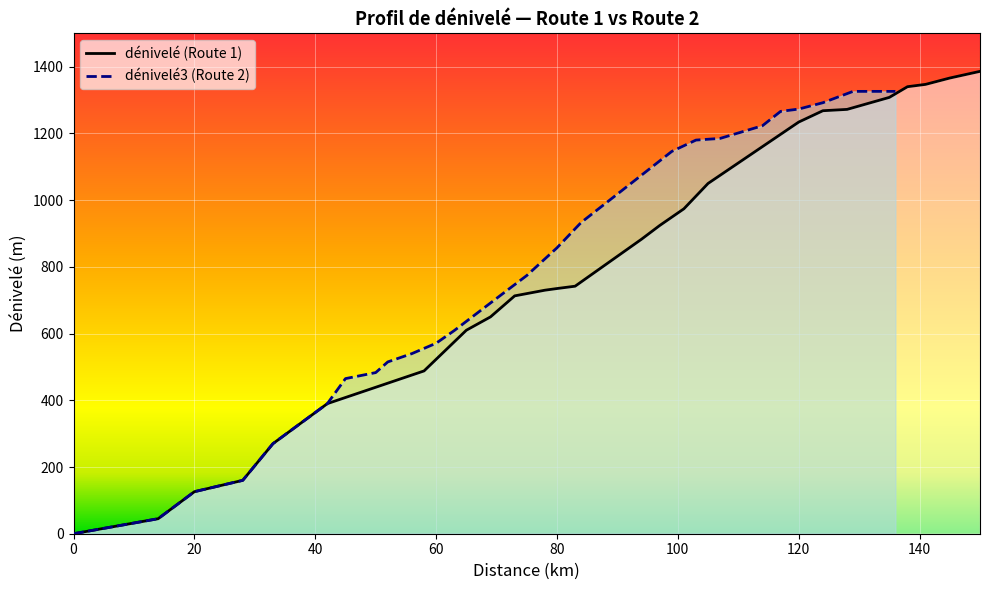

Reading right to left, list all the values displayed in this chart.

dénivelé: 1386	1366	1347	1340	1308	1272	1268	1234	1050	974	924	883	742	735	730	713	650	610	488	390	270	160	126	45	0
dénivelé3: 1326	1326	1292	1273	1266	1223	1185	1180	1146	933	857	774	733	609	571	540	515	483	465	390	270	160	126	45	0